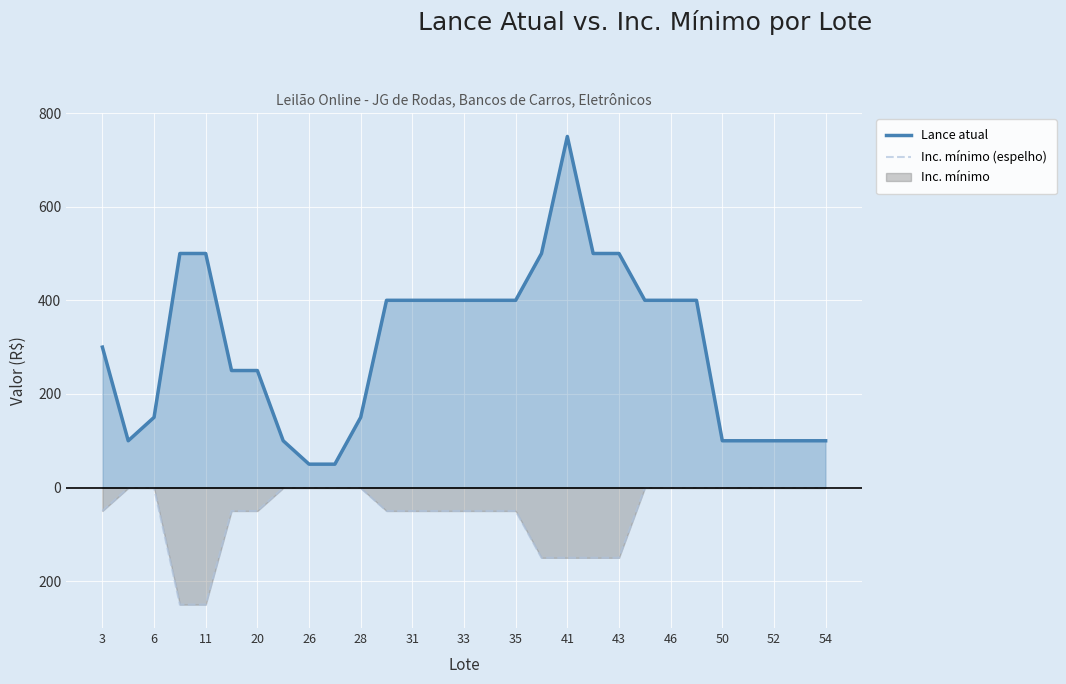

Reading right to left, what are all the values shown in this chart?

Lance atual: 100	100	100	100	100	400	400	400	500	500	750	500	400	400	400	400	400	400	150	50	50	100	250	250	500	500	150	100	300
Inc. mínimo (espelho): -1	-1	-1	-1	-1	-1	-1	-1	-150	-150	-150	-150	-50	-50	-50	-50	-50	-50	-1	-1	-1	-1	-50	-50	-250	-250	-1	-1	-50